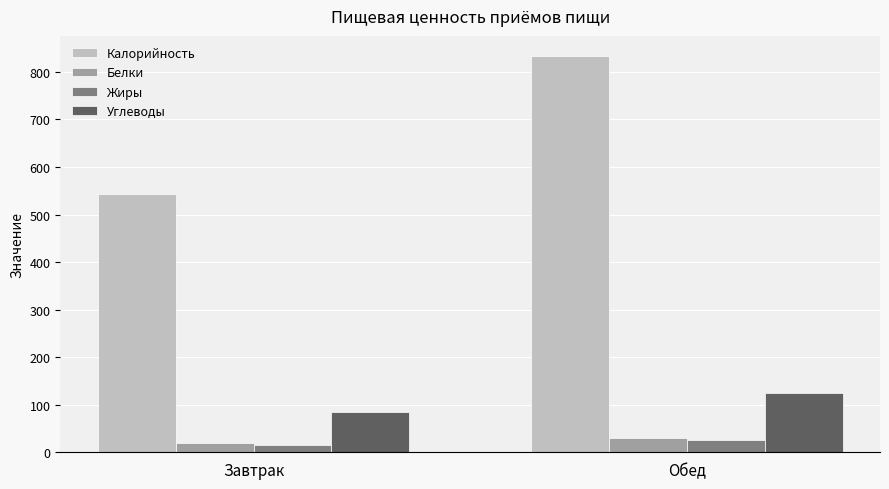

What is the greatest value displayed?

833.9